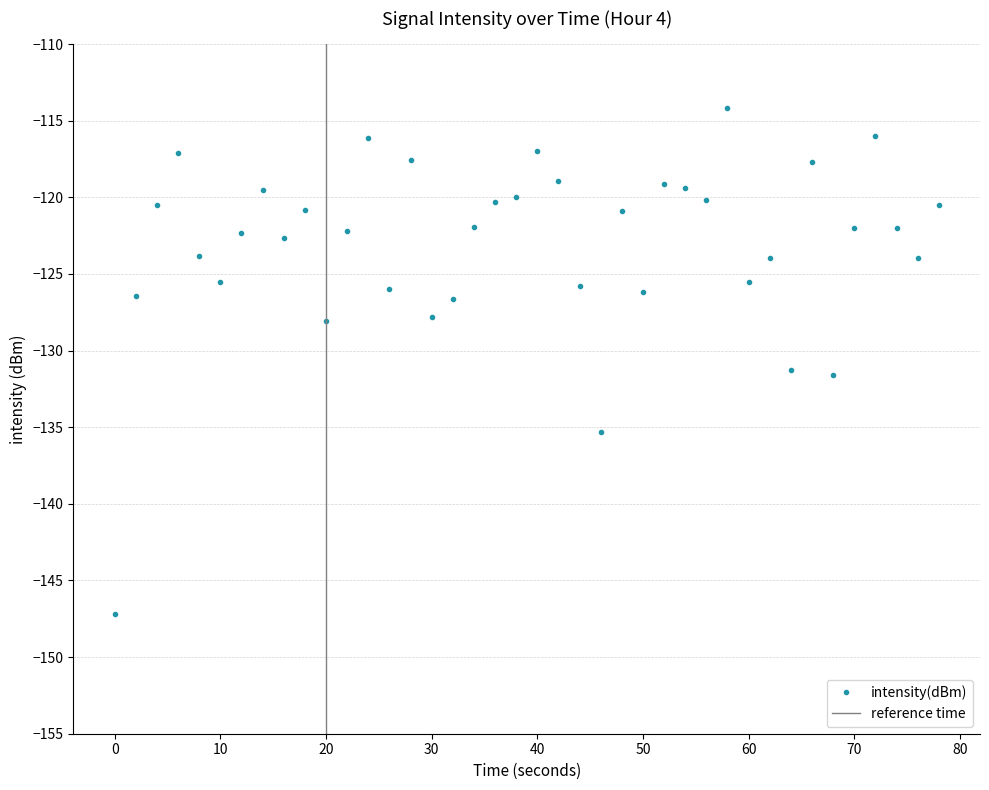

The intensity(dBm) series shows -127.8 at 30. True or false?

True